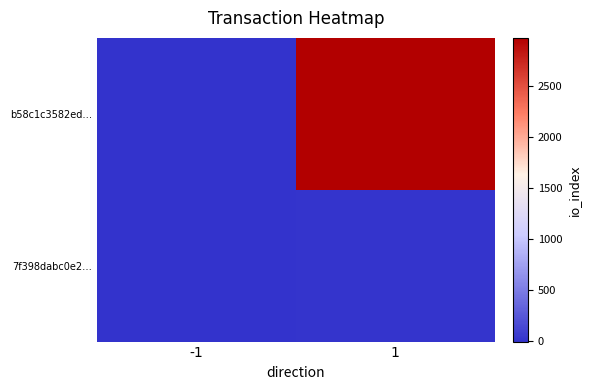

Reading right to left, list all the values displayed in this chart.

b58c1c3582ed…: 1=2970	-1=-1
7f398dabc0e2…: 1=22	-1=1